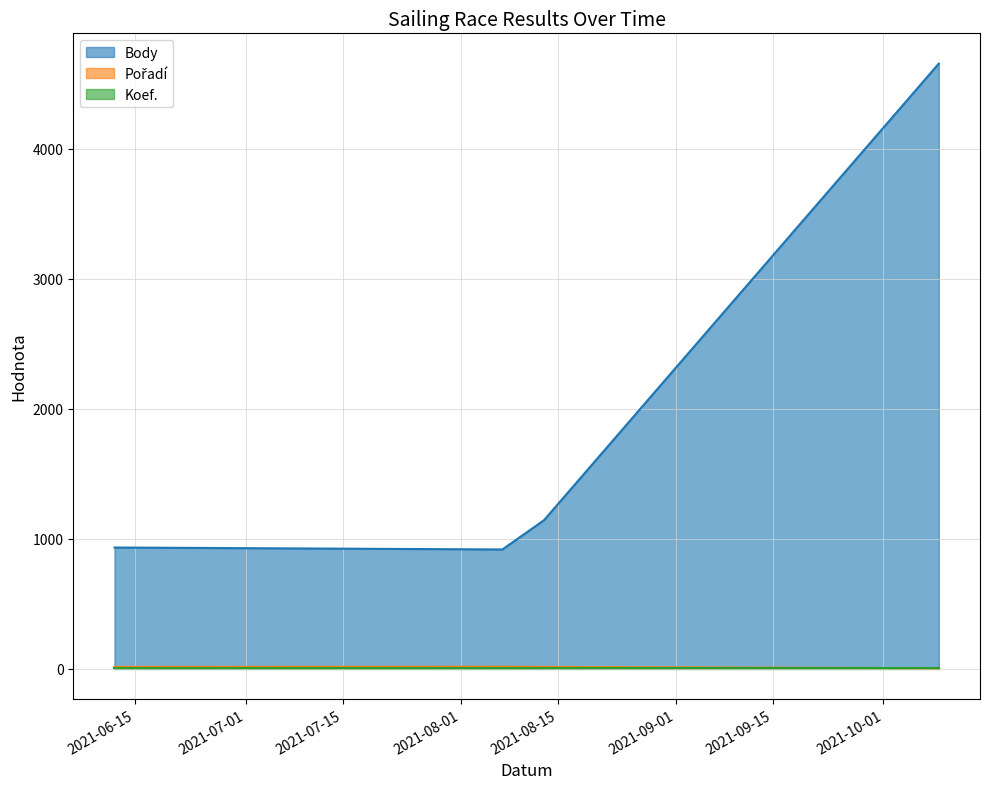

What is the greatest value displayed?

4657